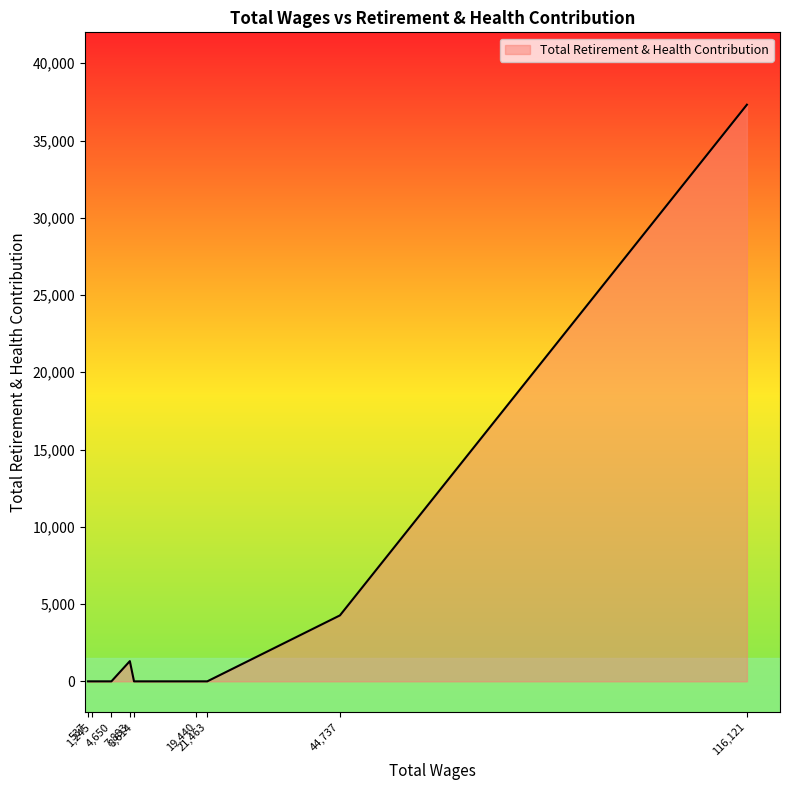

What is the difference between the maximum and minimum values?

37316